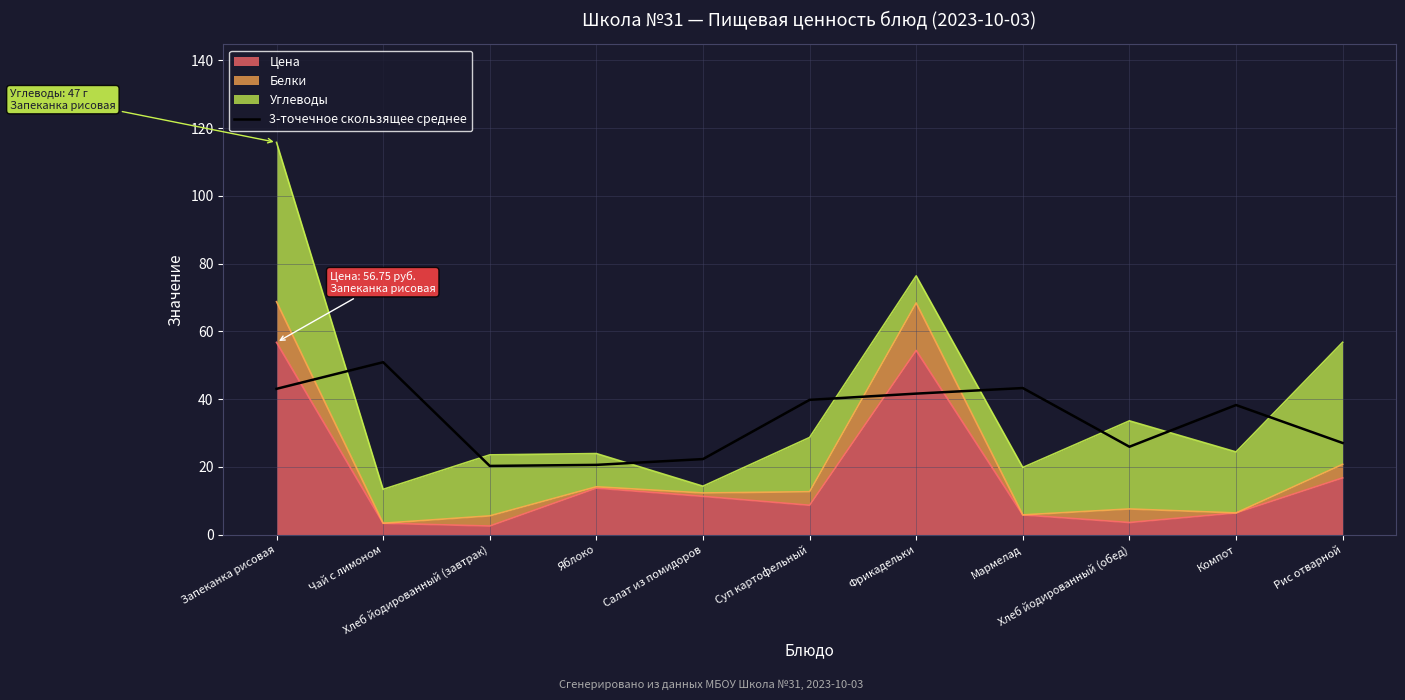

Approximately how many times larger is the value at Хлеб йодированный (обед) compared to Хлеб йодированный (завтрак)?

1.3